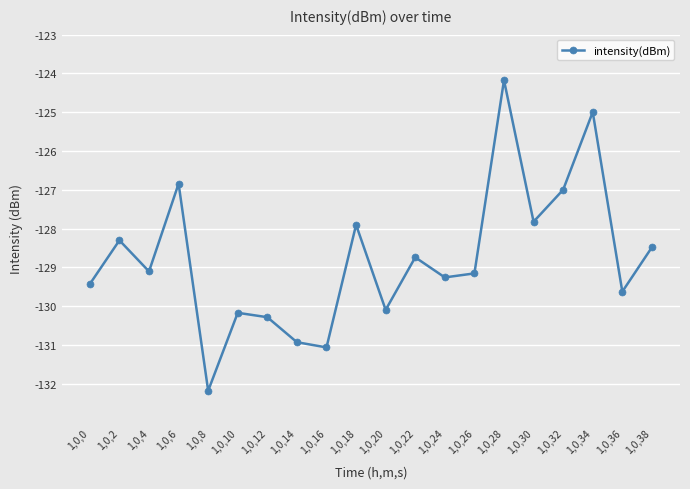

What is the sum of the values at 1,0,24 and 1,0,20?

-259.4